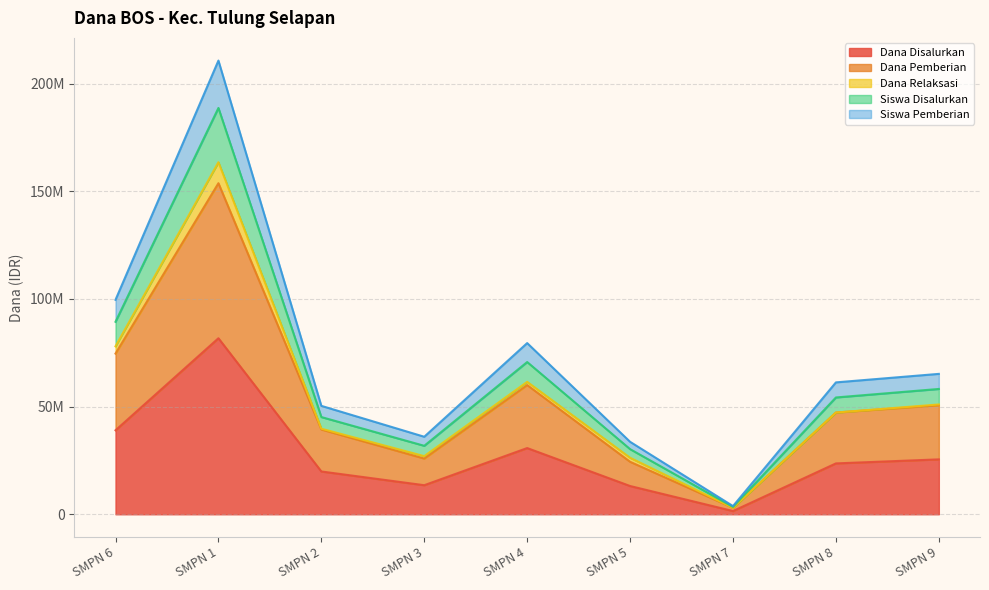

The value of Siswa Disalurkan at SMPN 8 is 26467425. True or false?

False